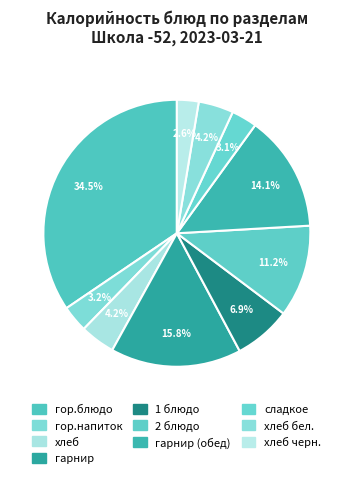

Is there a majority slice in this chart?

No